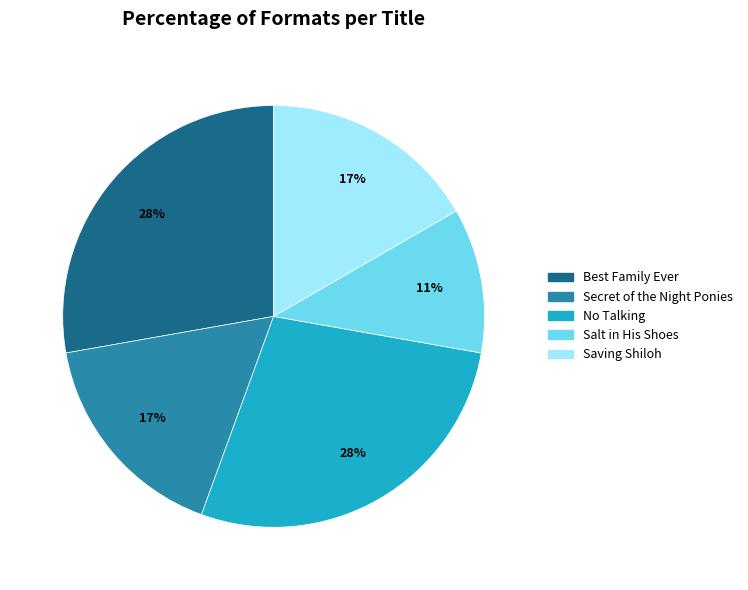

To the nearest percent, what portion does Best Family Ever represent?

28%